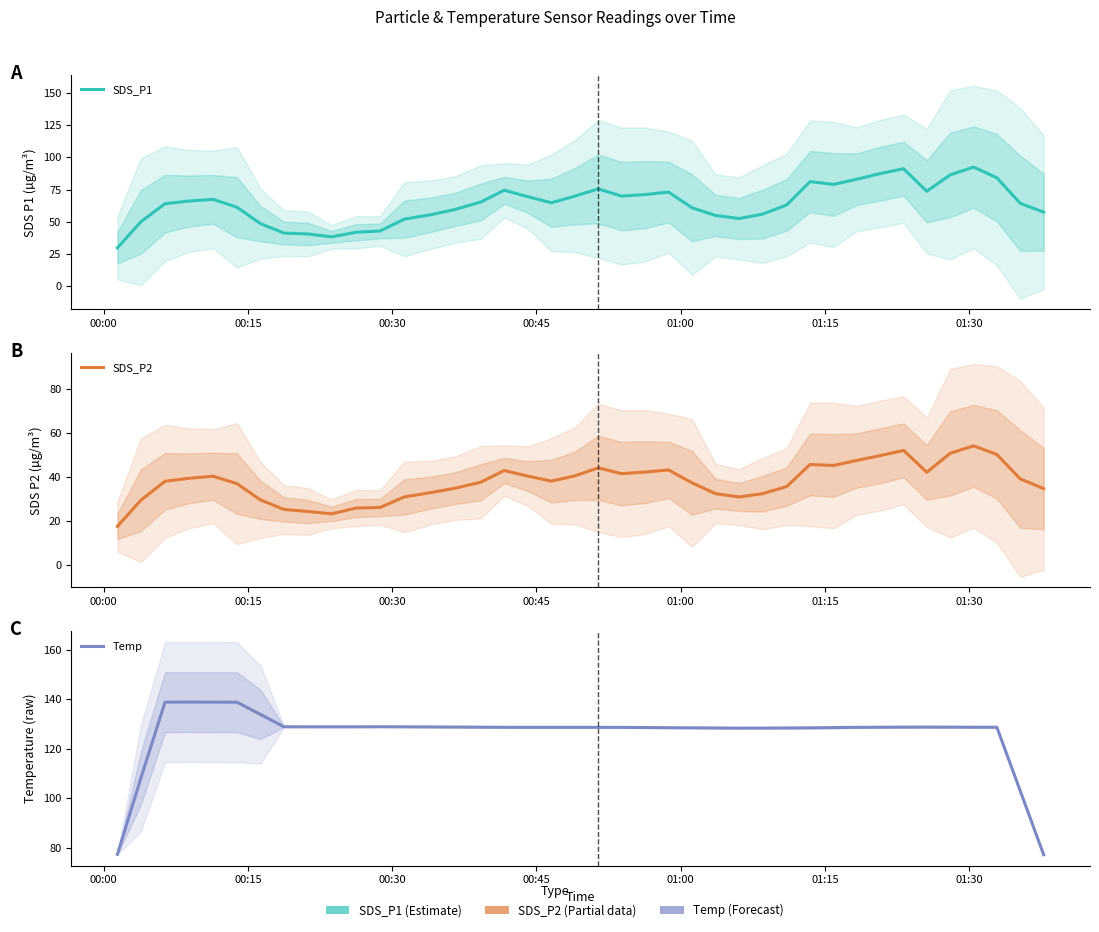

What is the sum of all SDS_P1 values?

2559.7